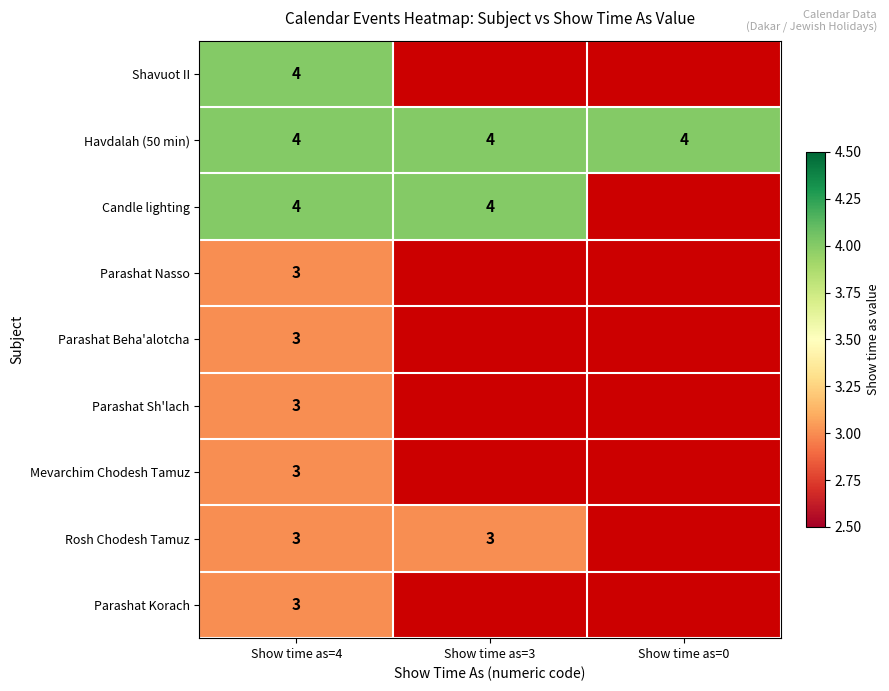

What is the total value across all series at Show time as=4?

30